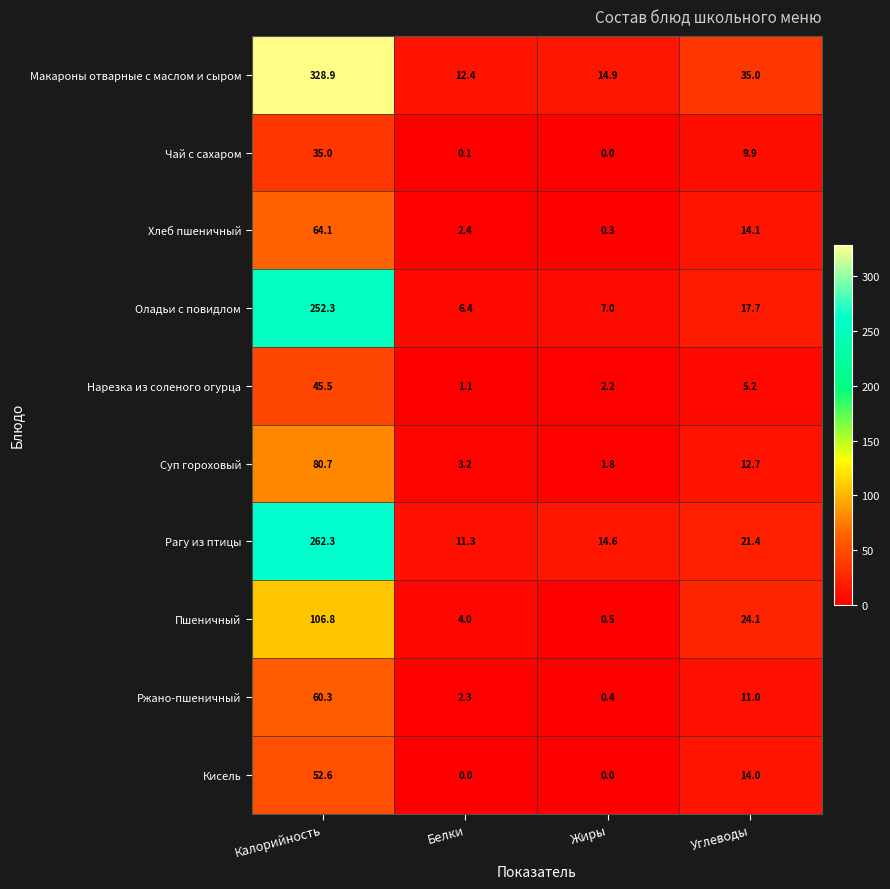

Which label corresponds to the largest value in the chart?

Калорийность